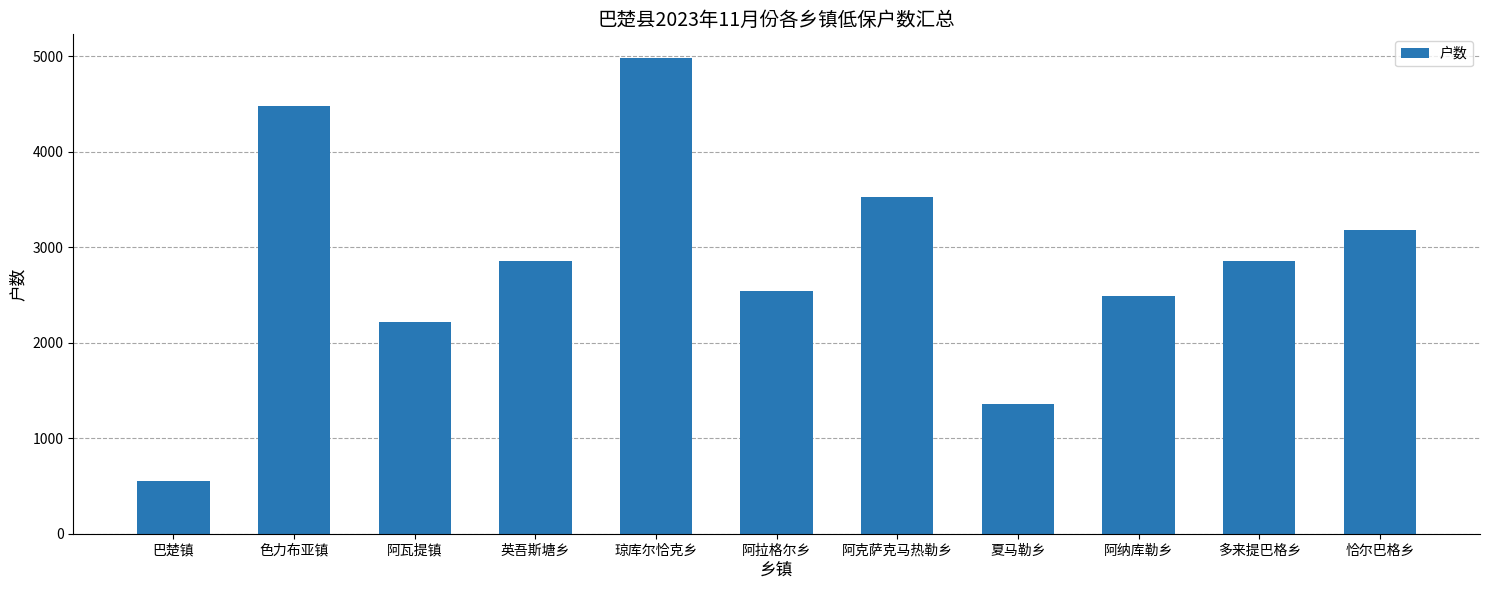

What is the sum of the values at 色力布亚镇 and 阿瓦提镇?

6692